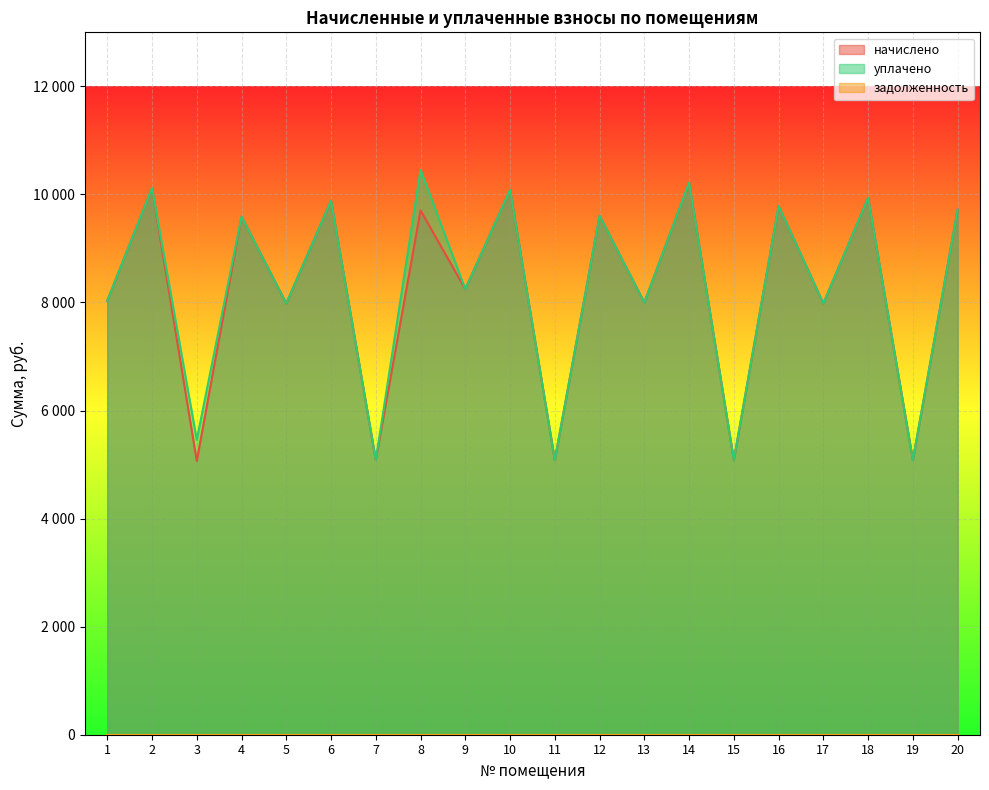

Is it true that уплачено equals 17116.7 at 14?

False